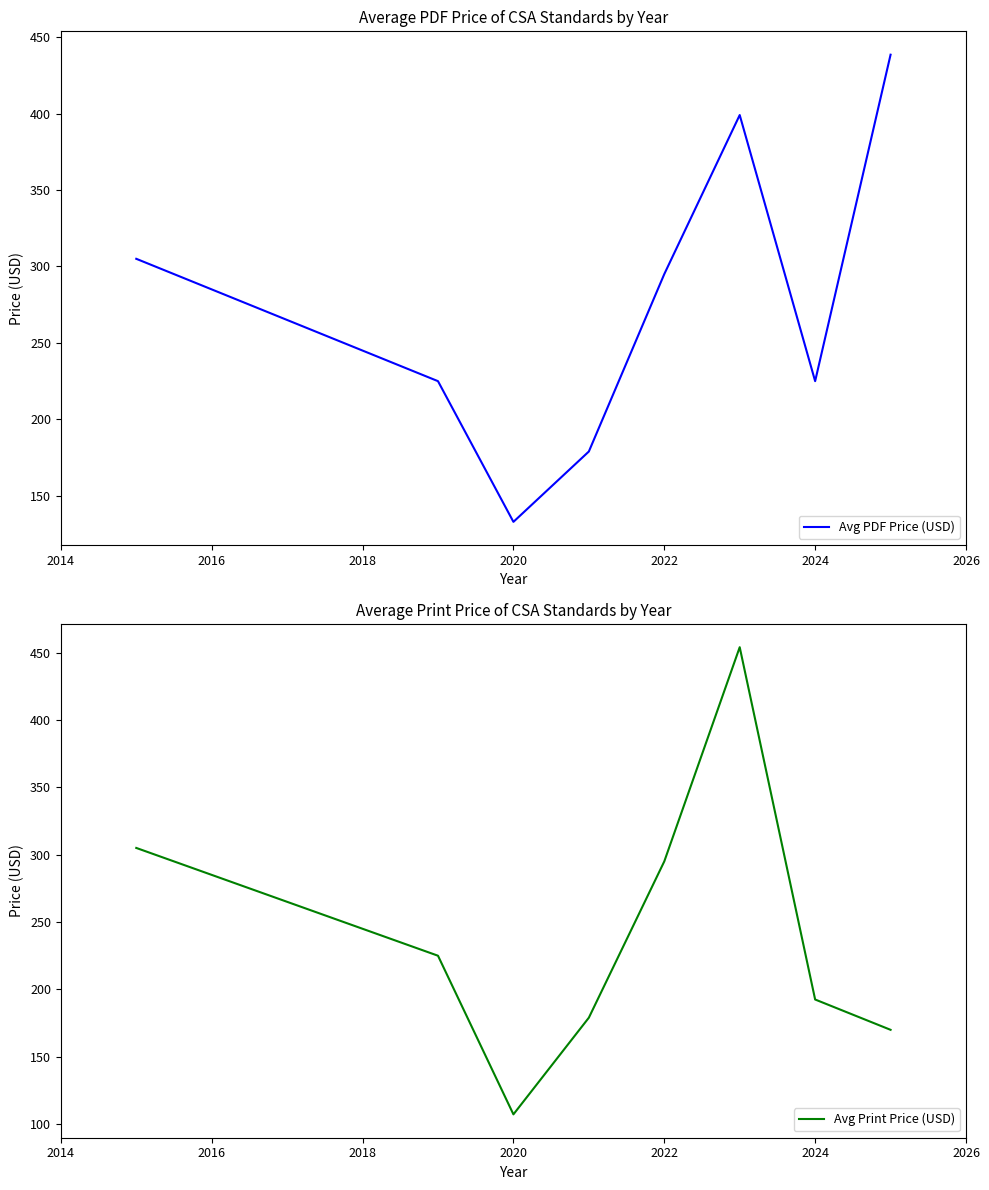

What is the minimum value shown in the chart?

107.2